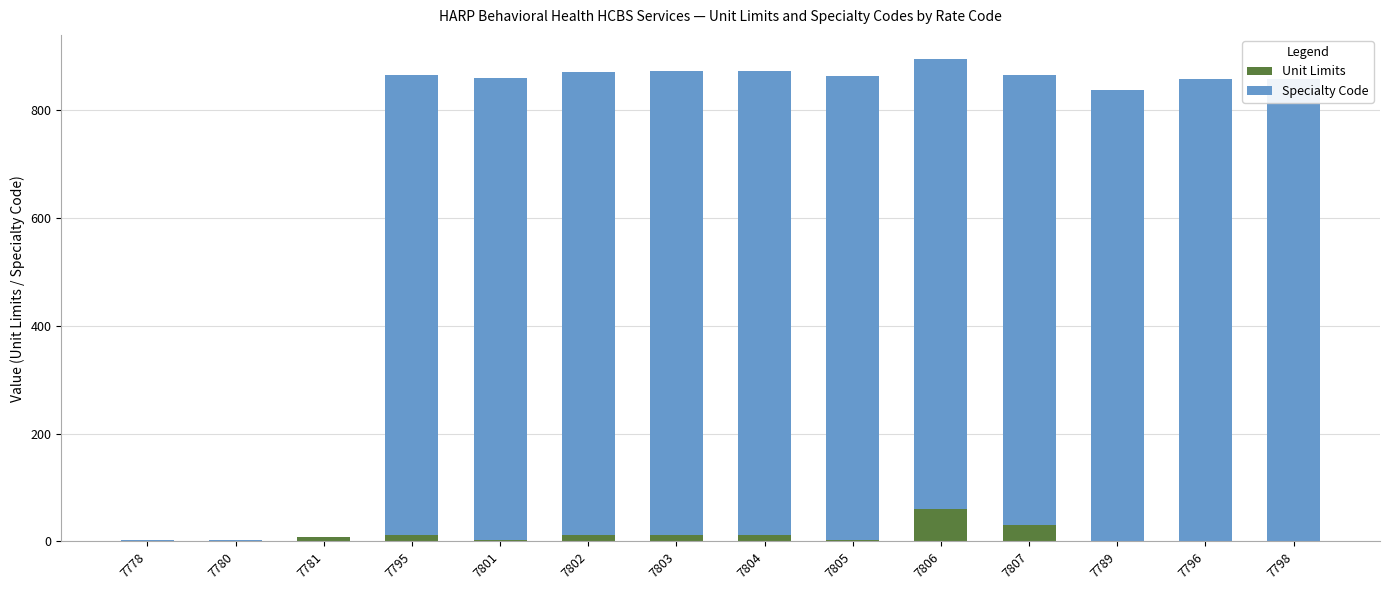

True or false: Unit Limits has a value of 31 at 7807.

True